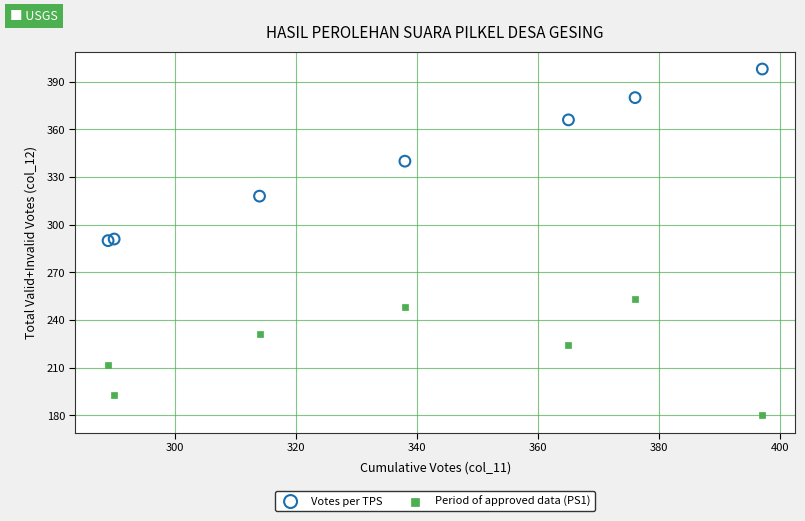

Which series has the widest spread of Y values?

Votes per TPS